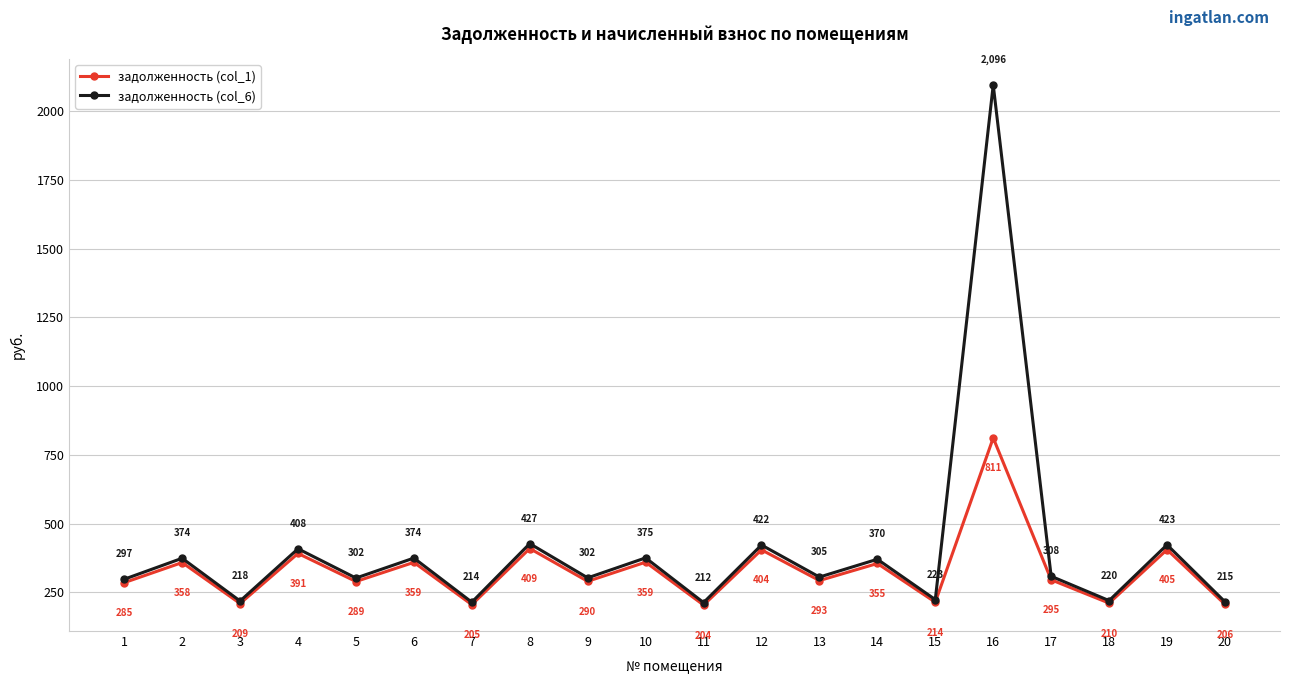

Is it true that задолженность (col_1) equals 358.8 at 6?

True